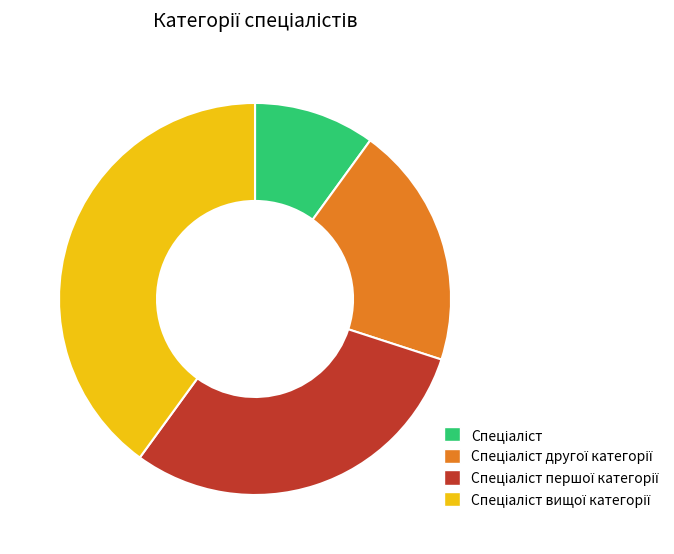

Is there a majority slice in this chart?

No